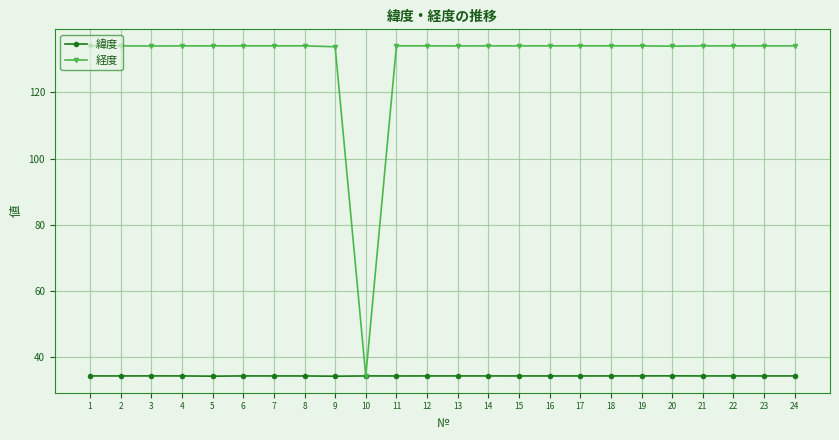

How many lines are shown in the chart?

2